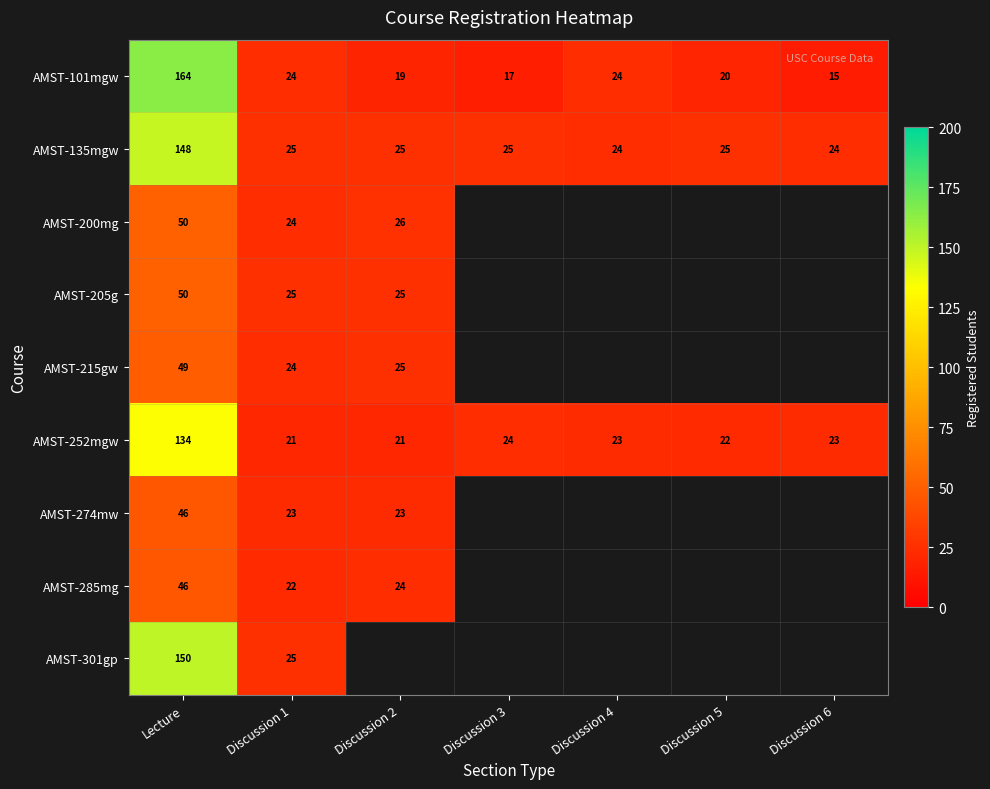

Read the AMST-101mgw value at Discussion 6.

15